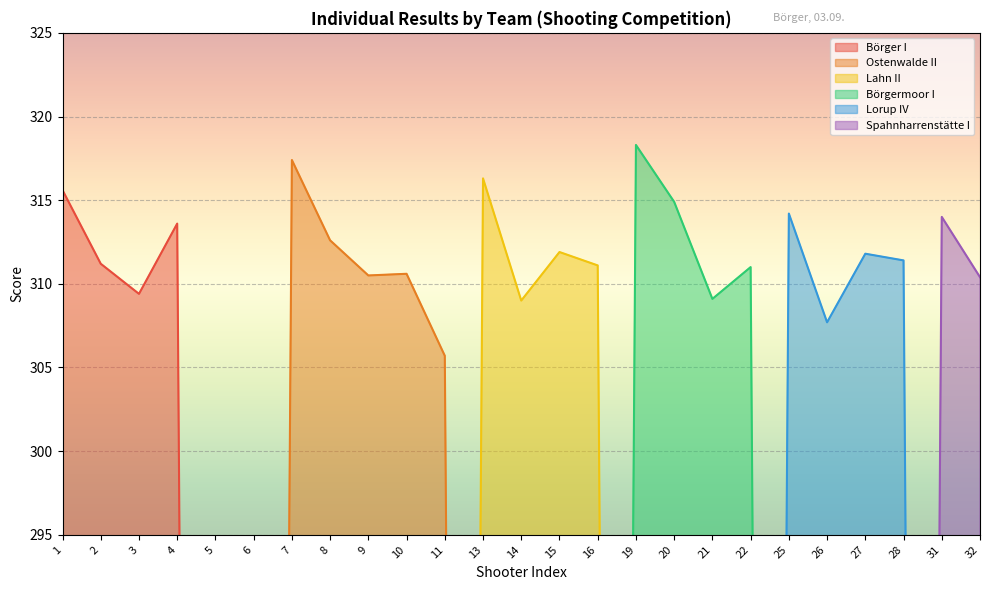

Between 7 and 22, which series saw the biggest shift?

Ostenwalde II